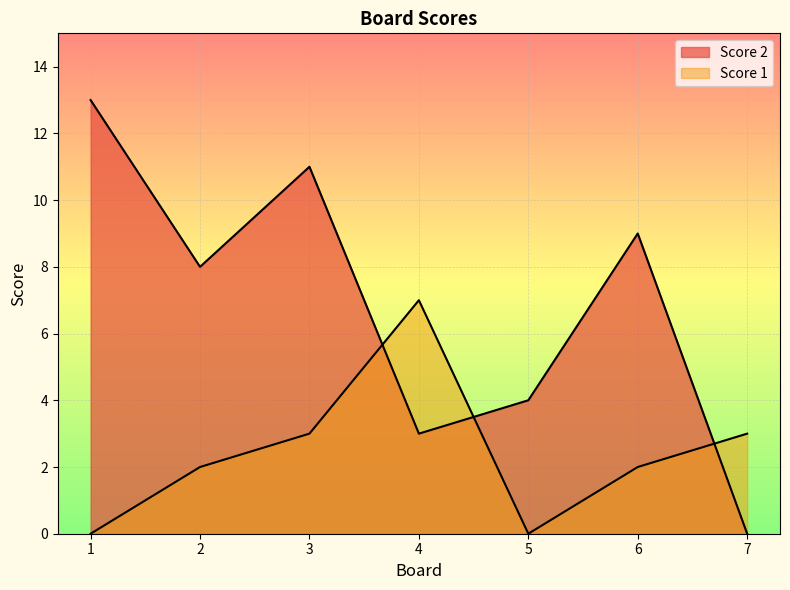

How many lines are shown in the chart?

2